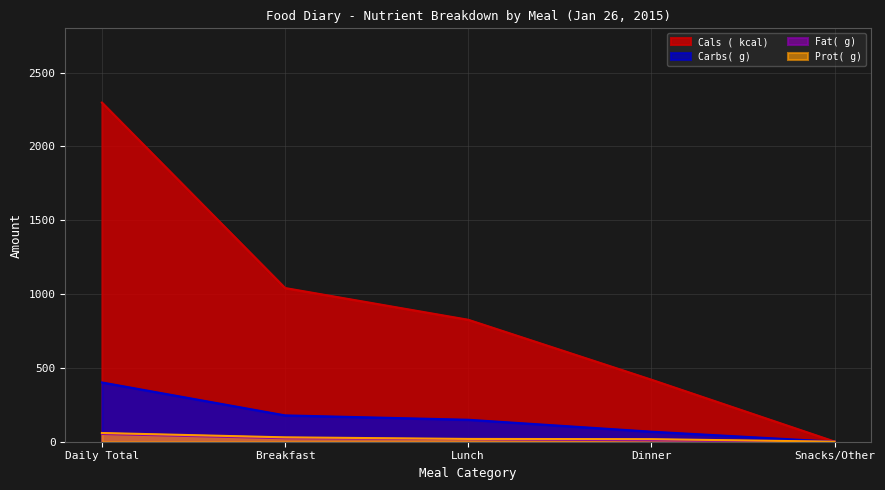

At Snacks/Other, list the series in order from smallest to largest.

Carbs( g), Fat( g), Prot( g), Cals ( kcal)